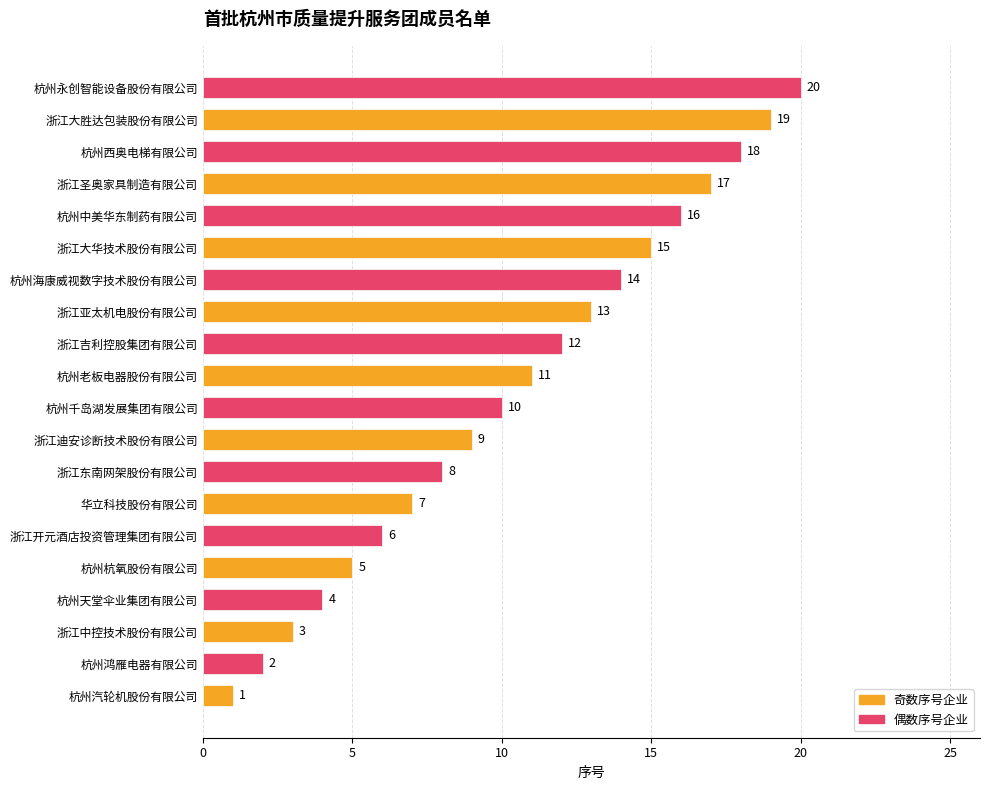

The chart shows a value of 9 at 杭州永创智能设备股份有限公司. True or false?

False